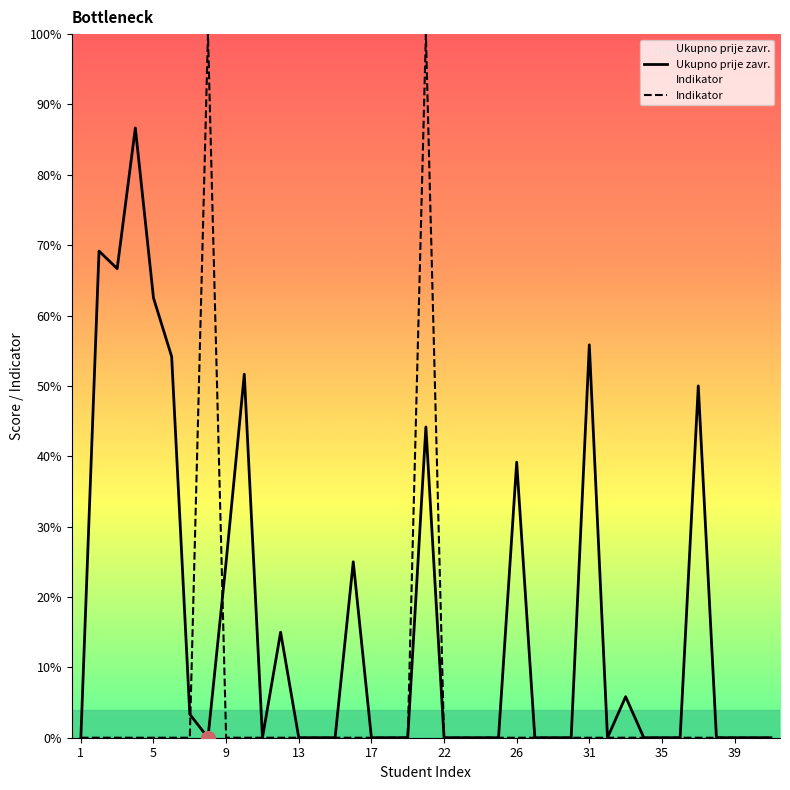

How many data points in Ukupno prije zavr. are above 0?

15